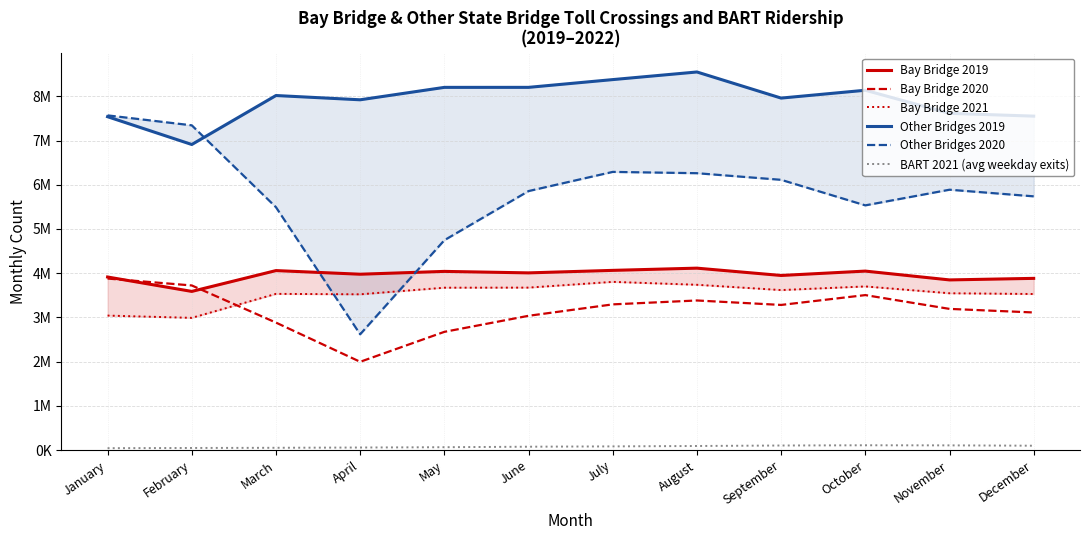

At which category does the chart reach its peak across all series?

August